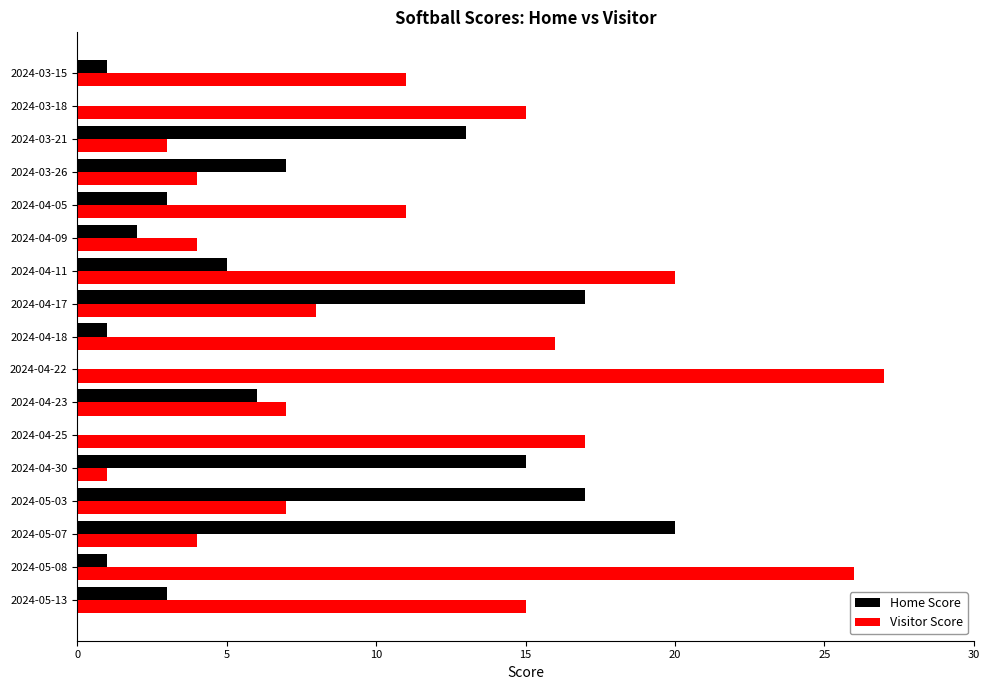

Which series has the largest total across all categories?

Visitor Score